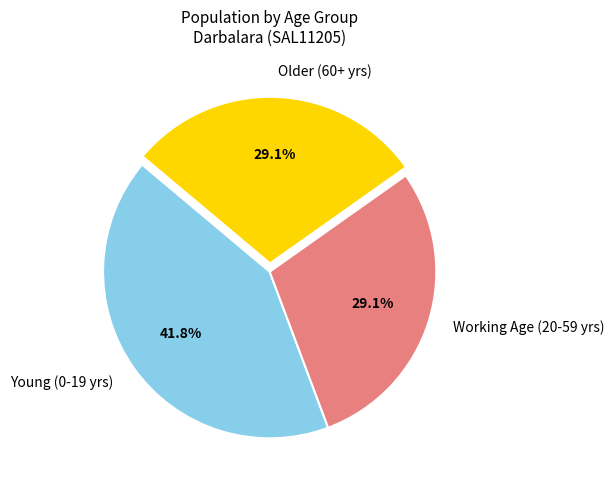

Is Young (0-19 yrs) the majority of the pie?

No